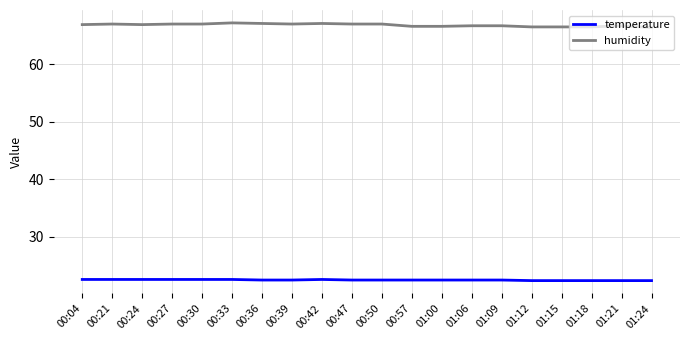

True or false: humidity and temperature intersect in this chart.

False